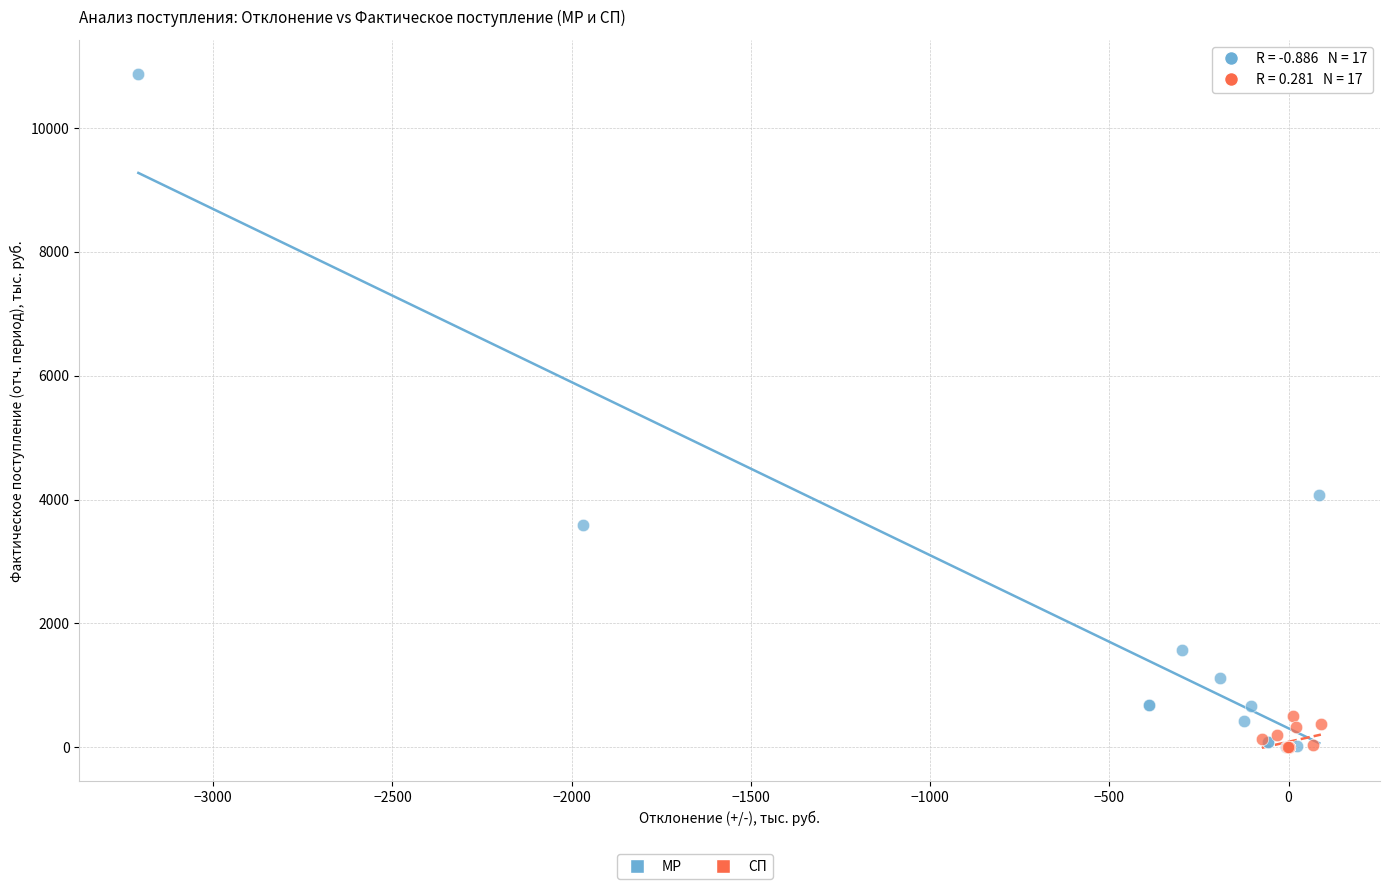

Which series contains the highest Y value?

МР